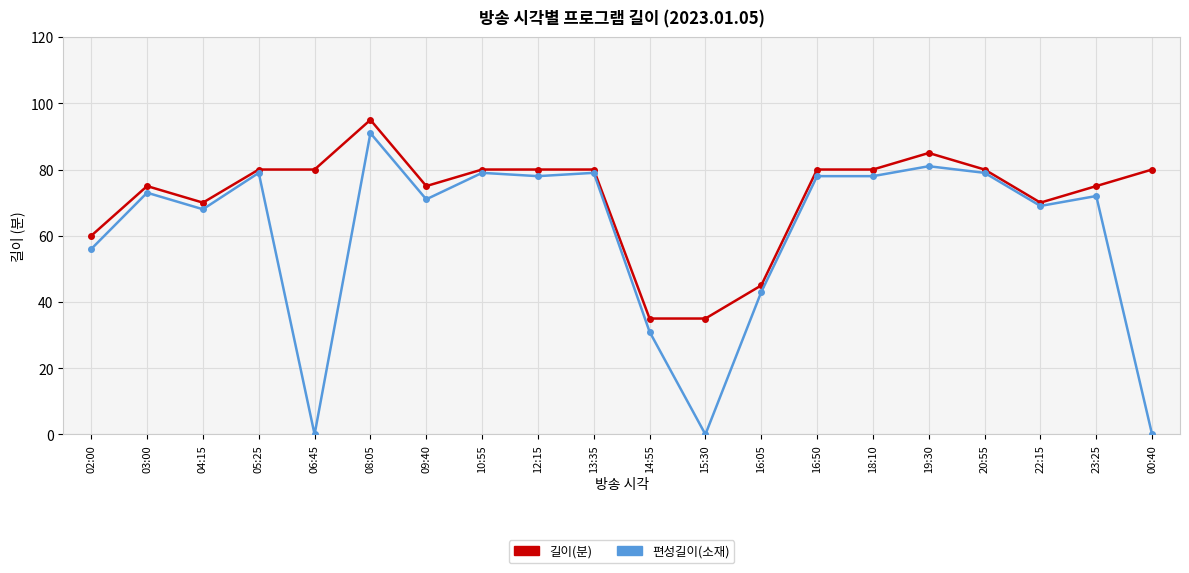

At which category is the sum across all series the highest?

08:05